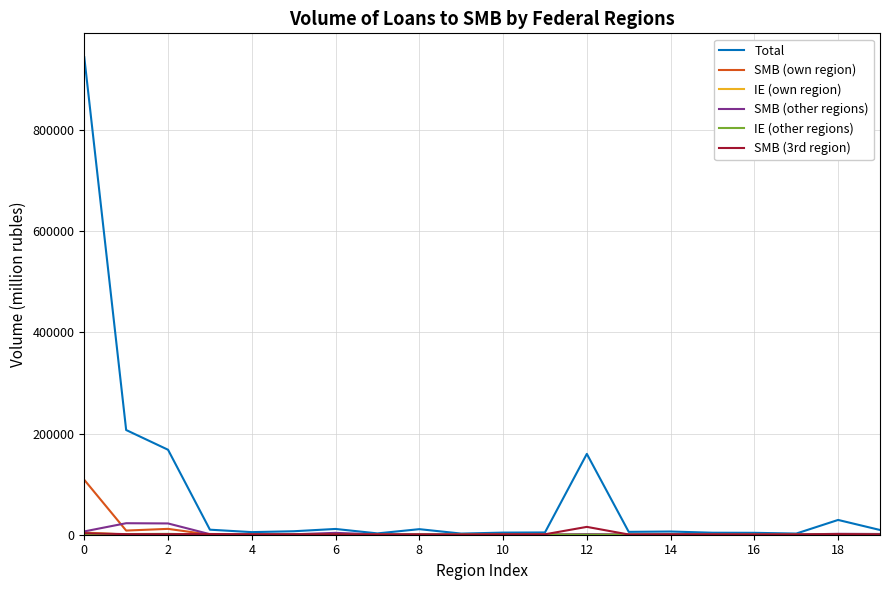

Which series has the largest total across all categories?

Total